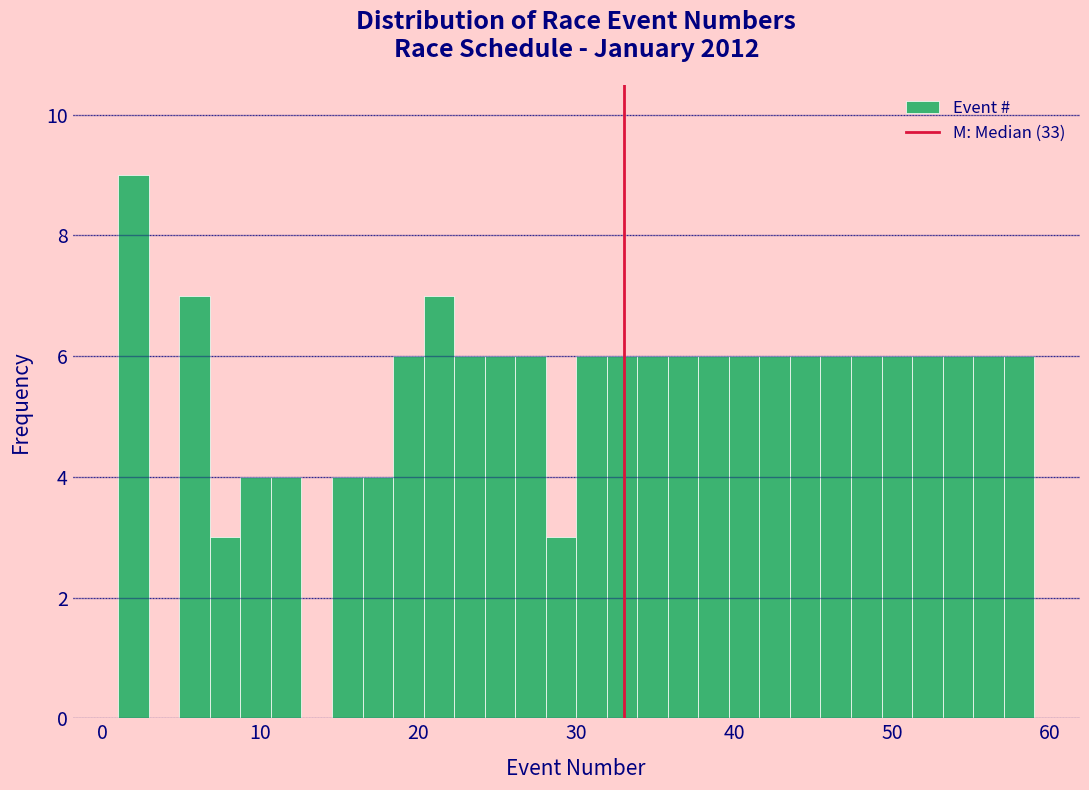

Around what value on the x-axis is the tallest bar? Give the approximate position of its centre, as read against the axis.

2